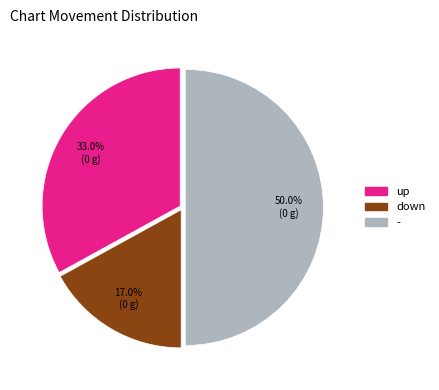

Does down represent more than half of the total?

No